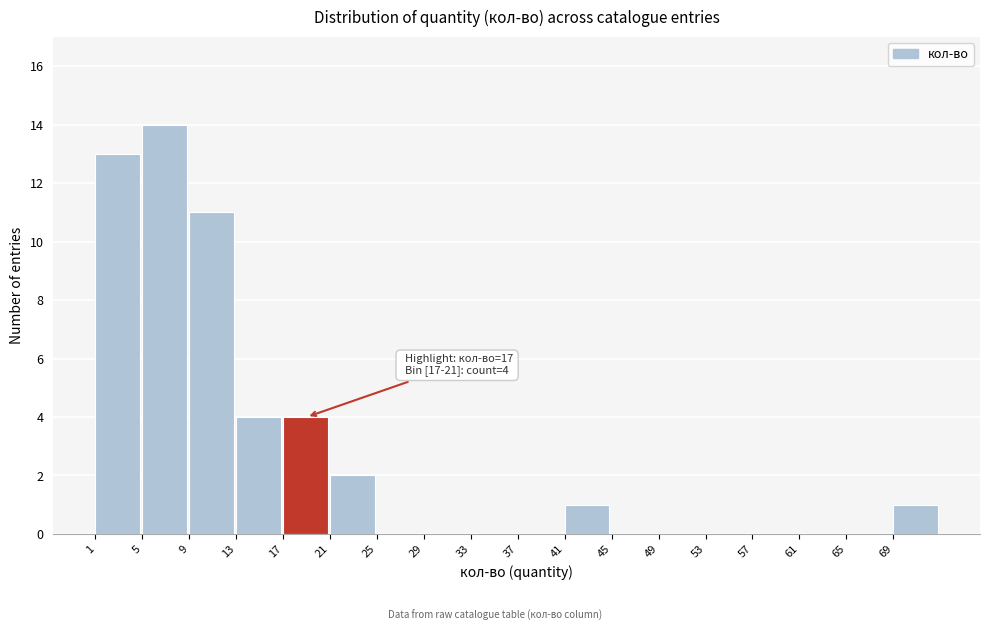

Which range on the x-axis has the tallest bar?

5 to 9